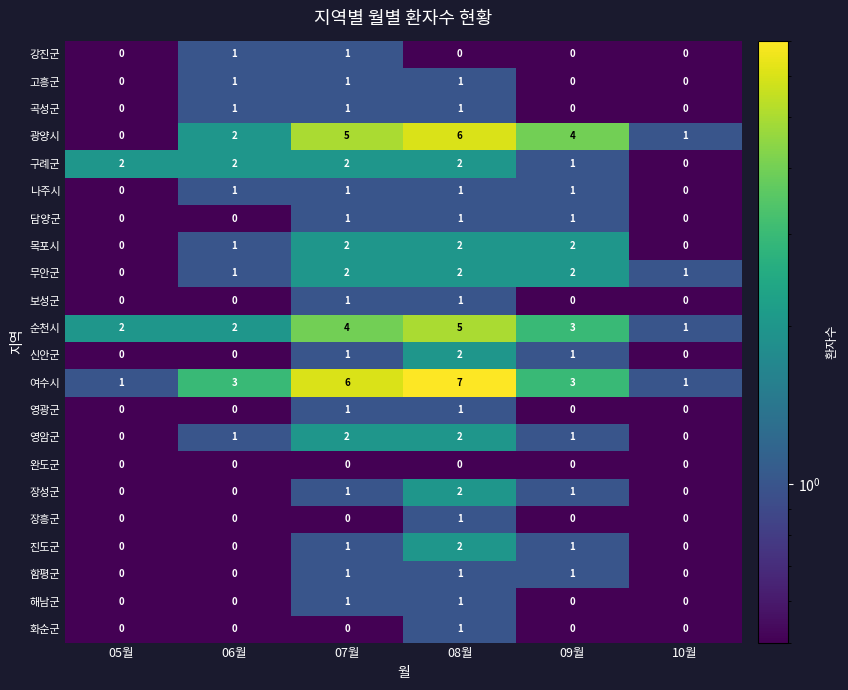

What is the total value across all series at 08월?

42